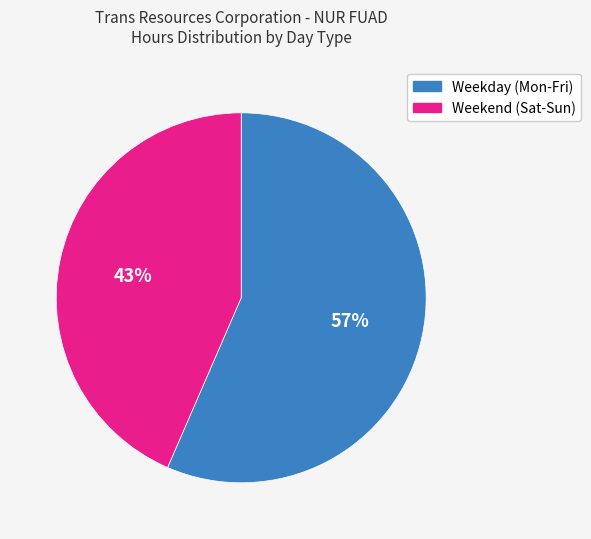

Do Weekend (Sat-Sun) and Weekday (Mon-Fri) together represent more than half of the pie?

Yes